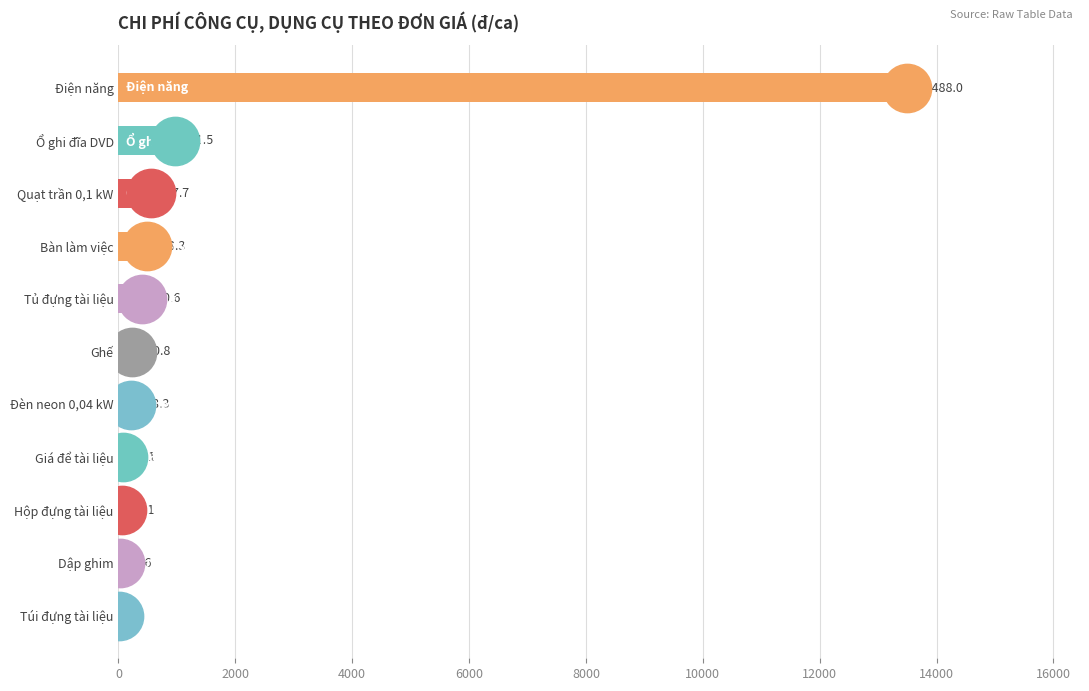

Which has a higher value, Túi đựng tài liệu or Bàn làm việc?

Bàn làm việc